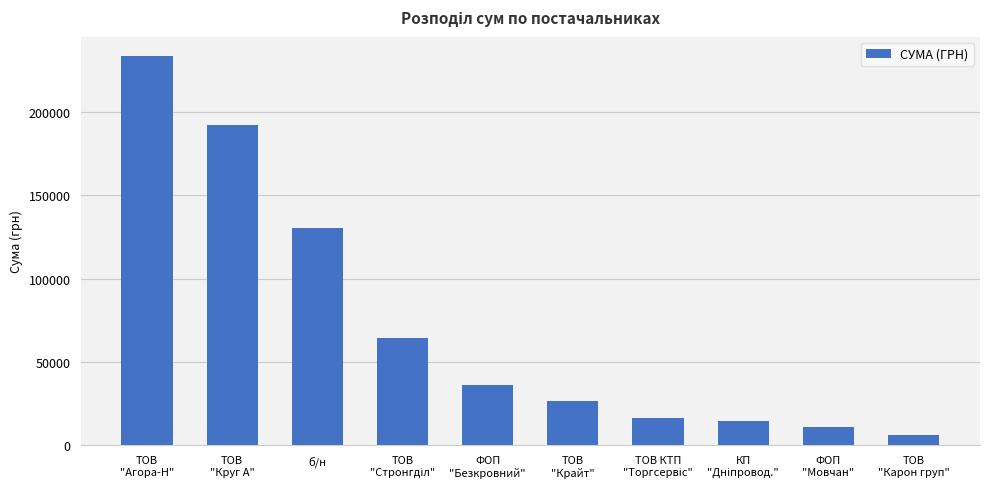

Which has a higher value, ФОП
"Мовчан" or ТОВ
"Агора-Н"?

ТОВ
"Агора-Н"